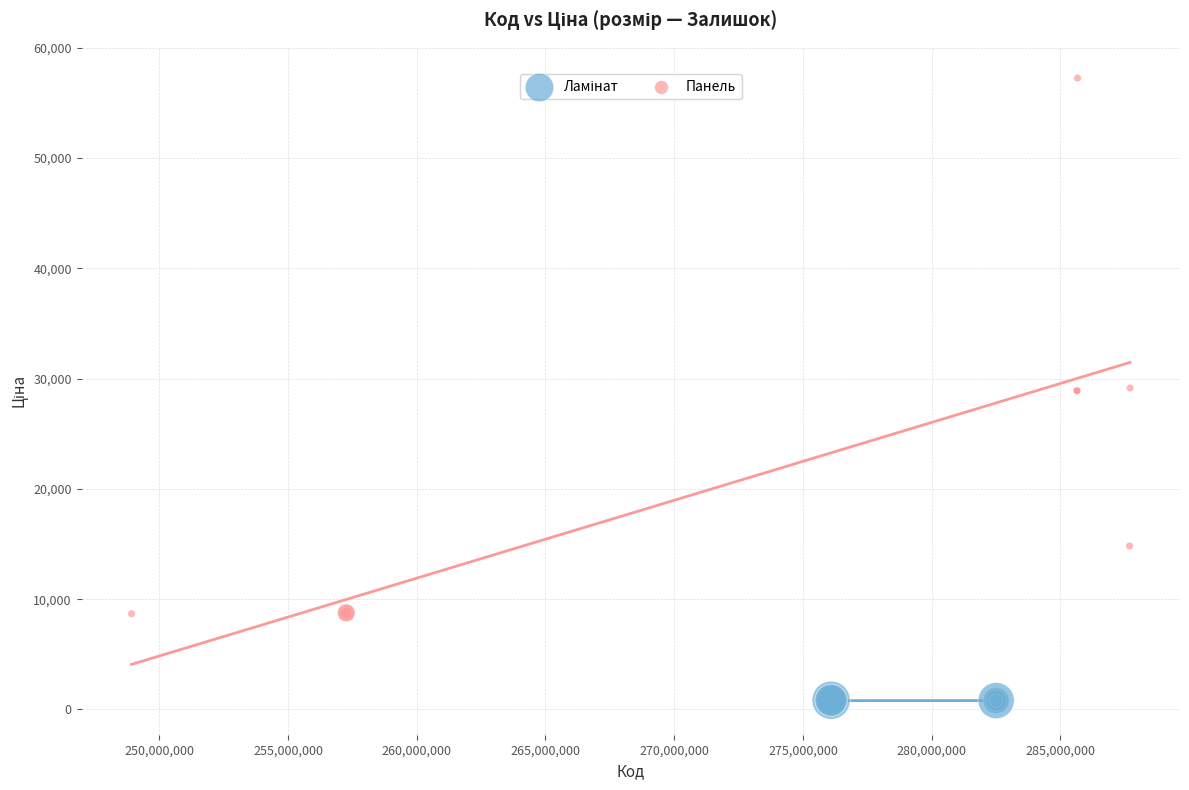

Which series has the widest spread of Y values?

Панель